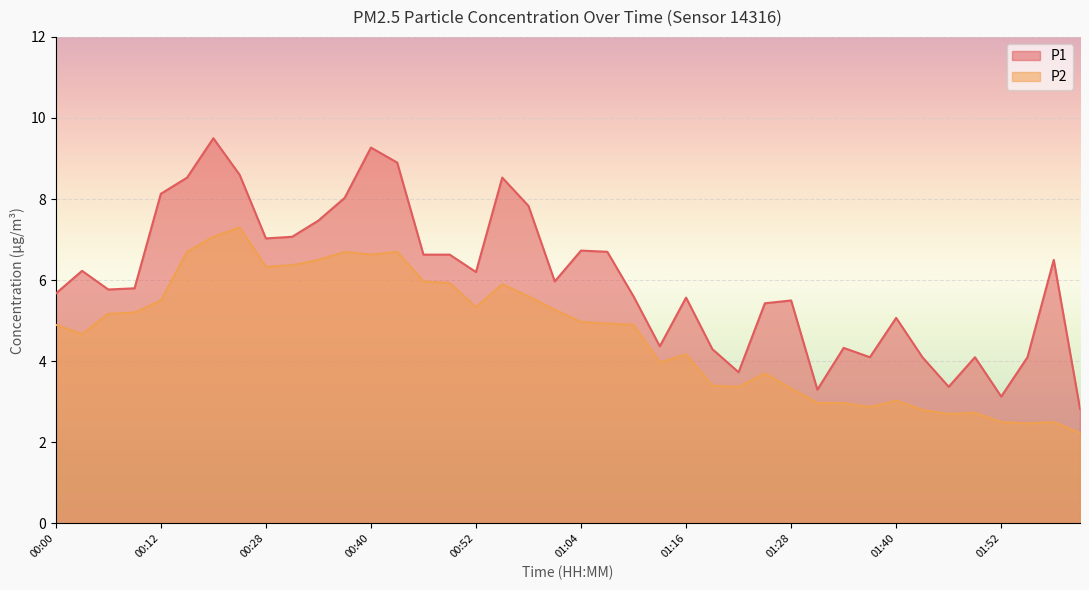

What position from the left is 00:25?

8